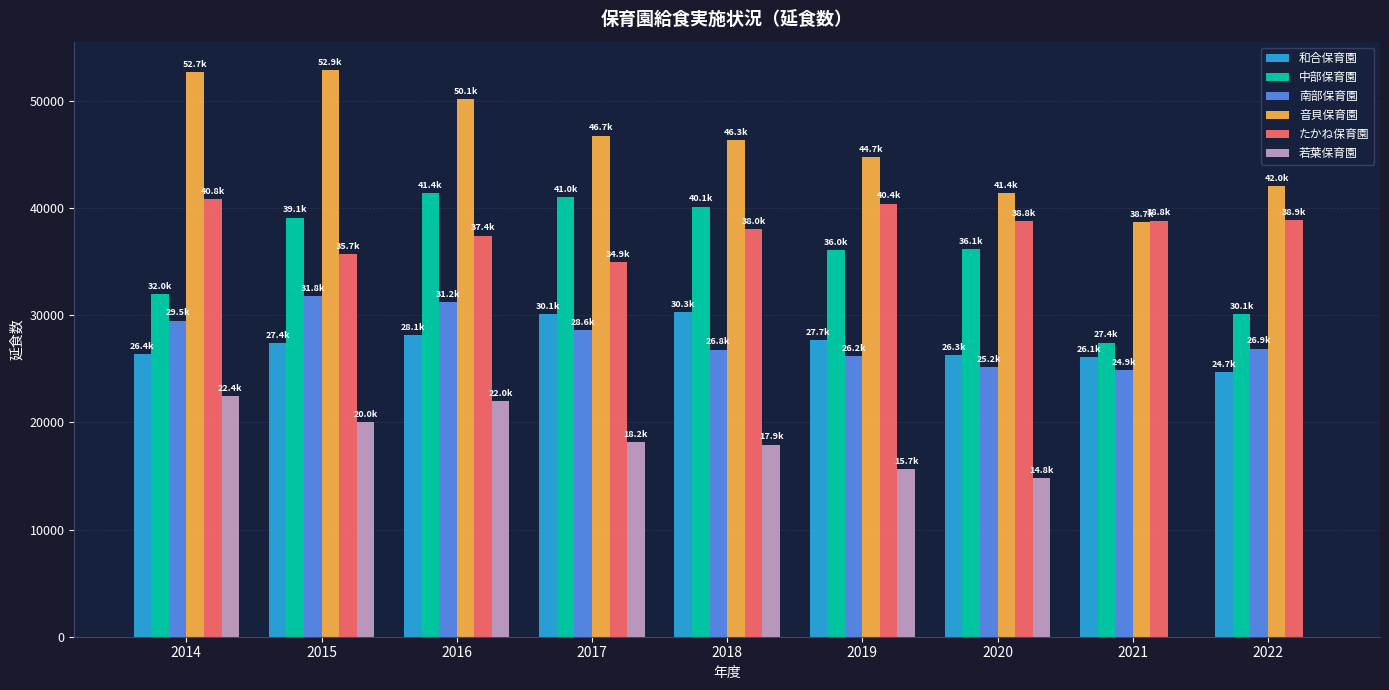

How many categories are shown in the chart?

9